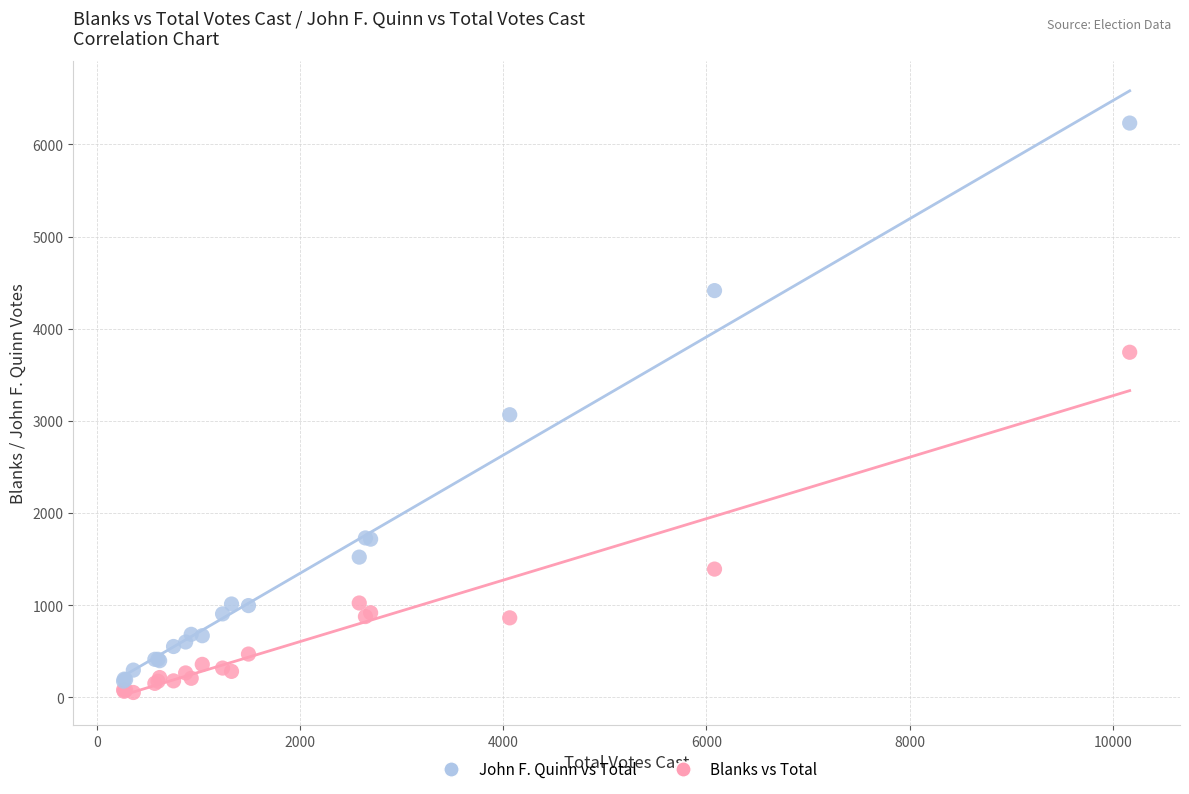

Across all series, what Y value is closest to 3142?

3067